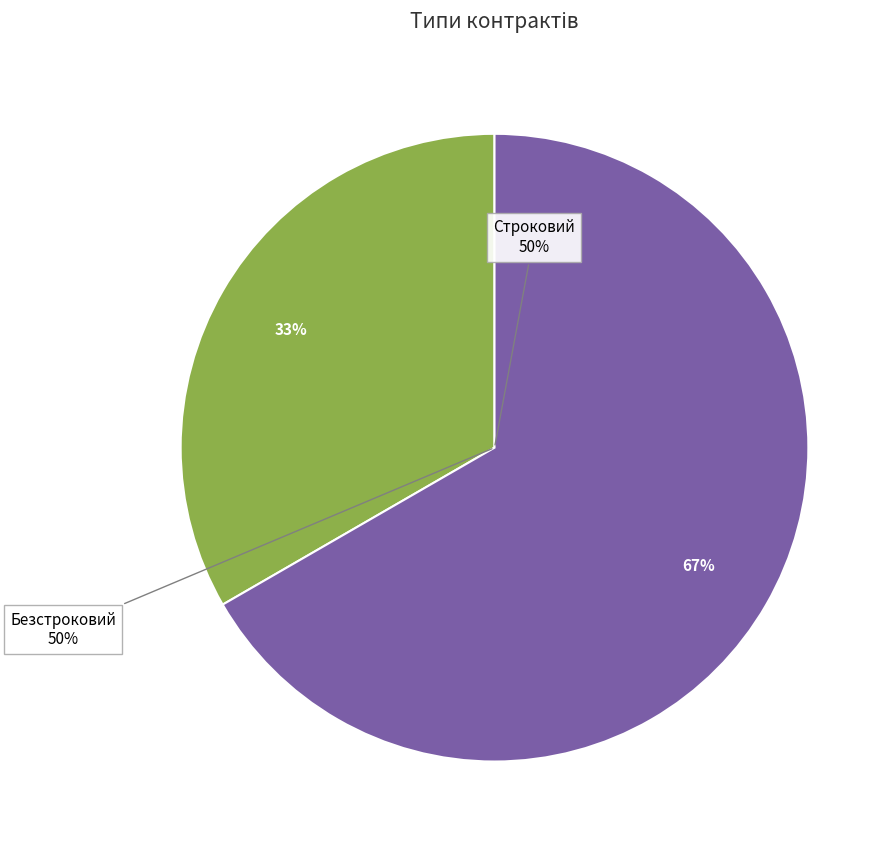

What is the change in value from Строковий to Безстроковий?

+1